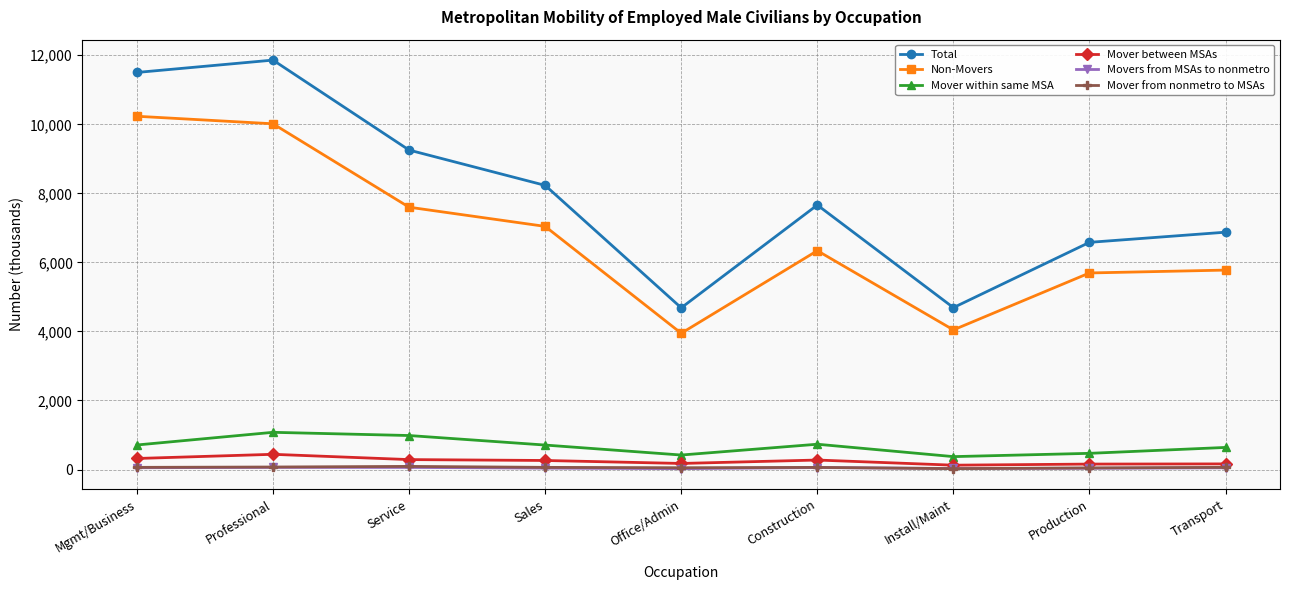

True or false: Non-Movers and Mover between MSAs intersect in this chart.

False